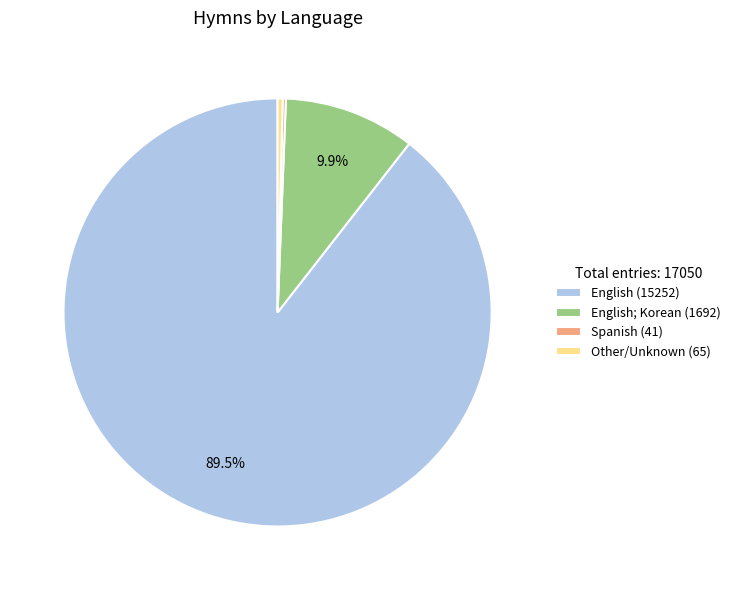

Which category has the biggest portion of the pie?

English (15252)